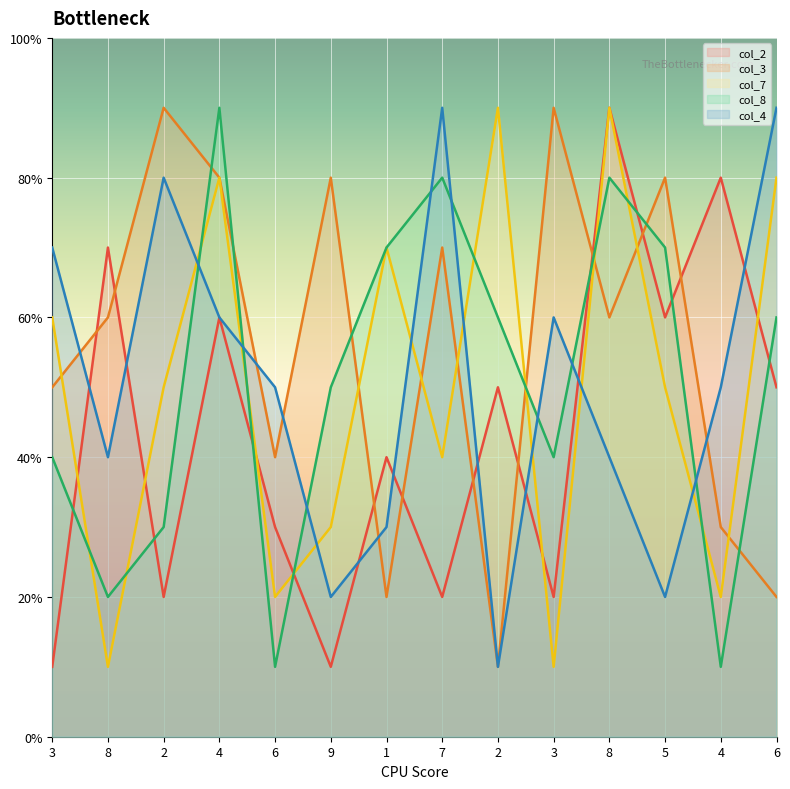

Does the chart display data point markers on the line(s)?

No